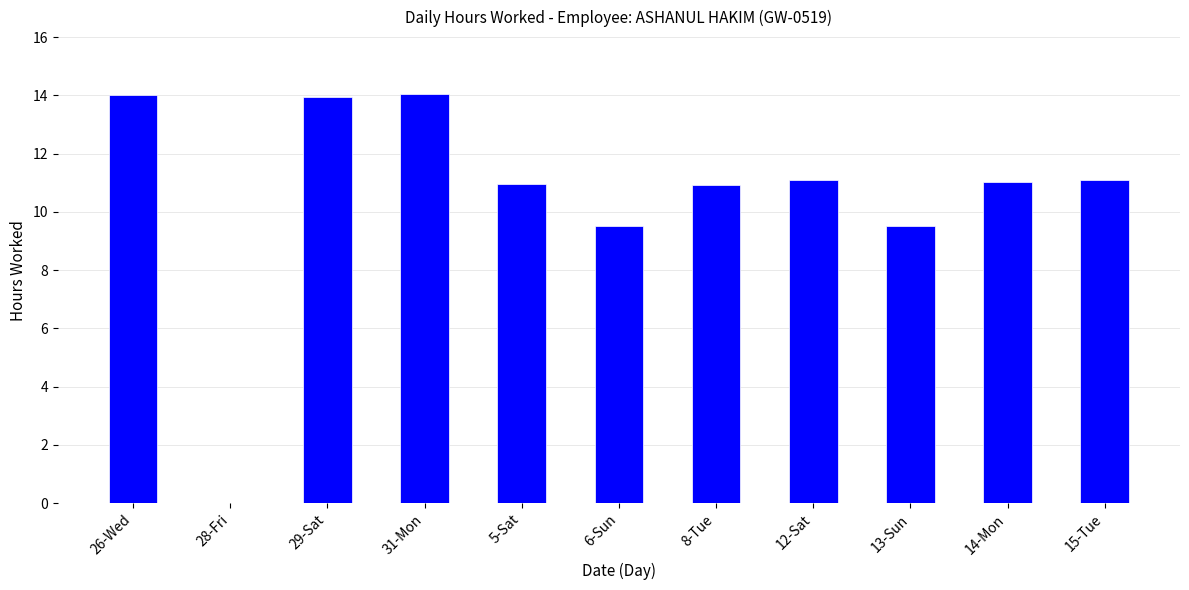

What is the sum of the values at 5-Sat and 29-Sat?

24.9